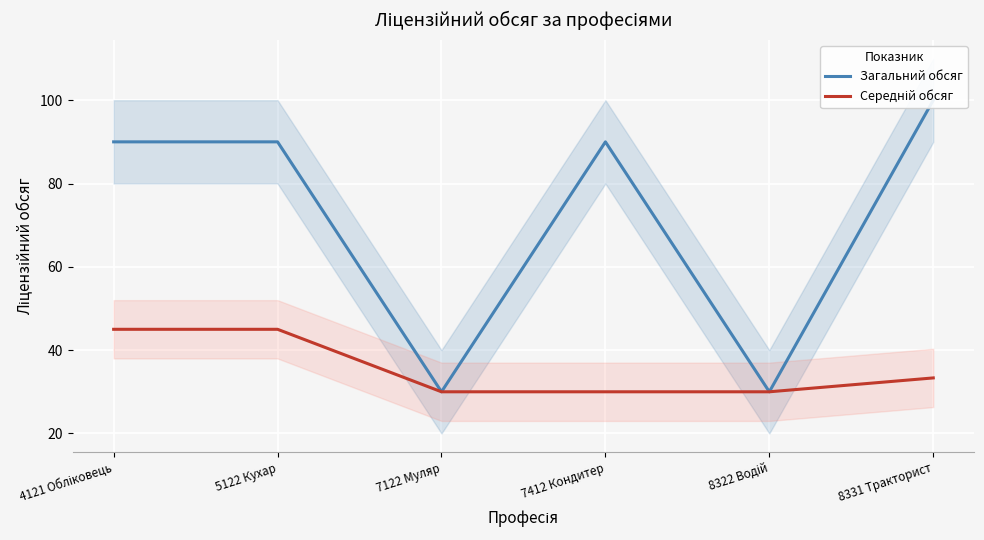

What is the sum of the Загальний обсяг values at 5122 Кухар and 7412 Кондитер?

180.0